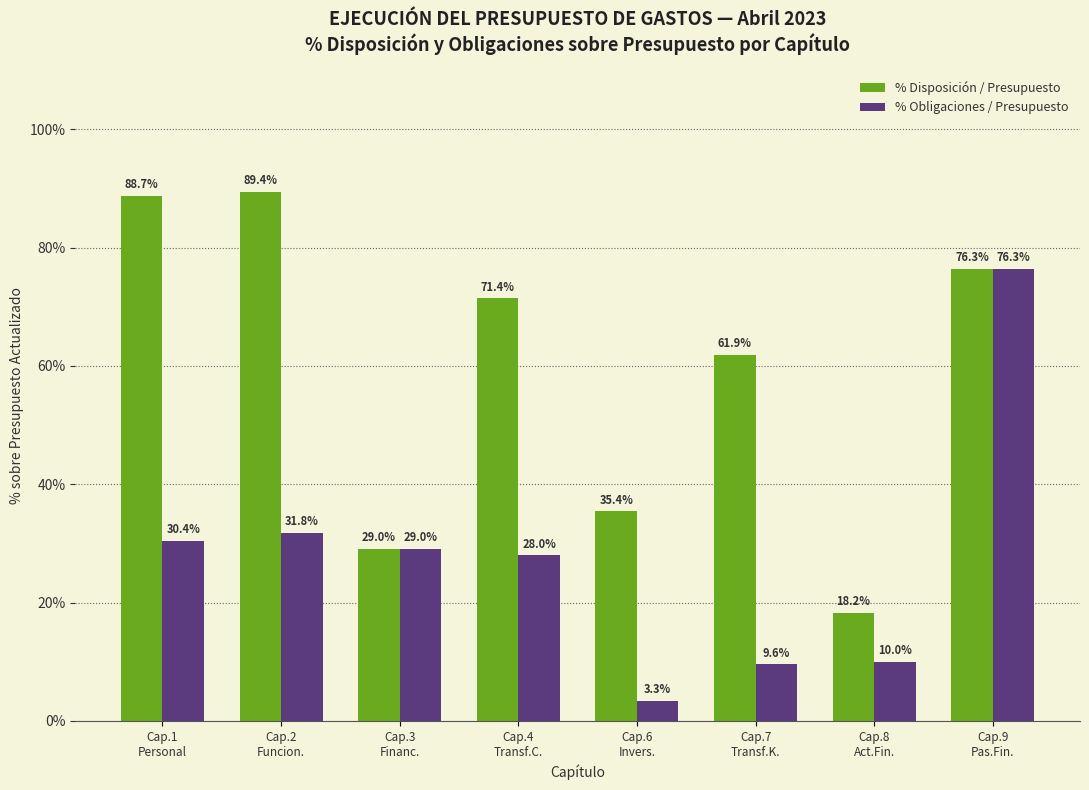

What are all the series names shown in the legend?

% Disposición / Presupuesto, % Obligaciones / Presupuesto